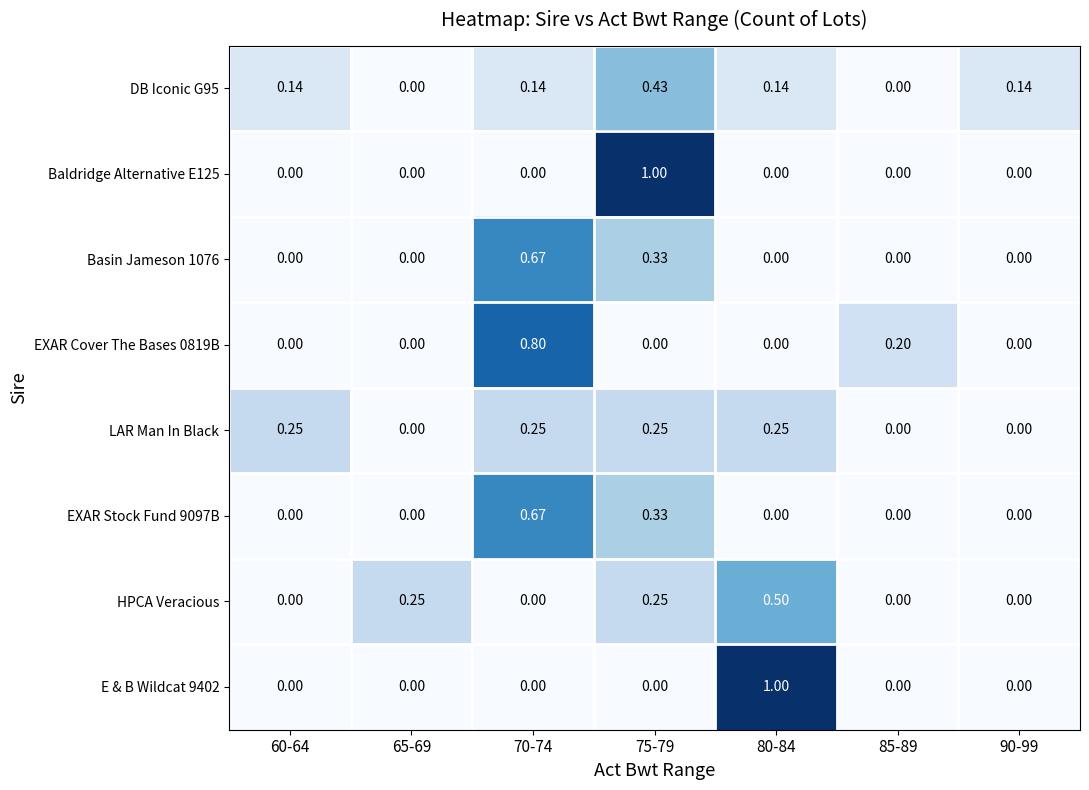

How many series are shown in this chart?

8